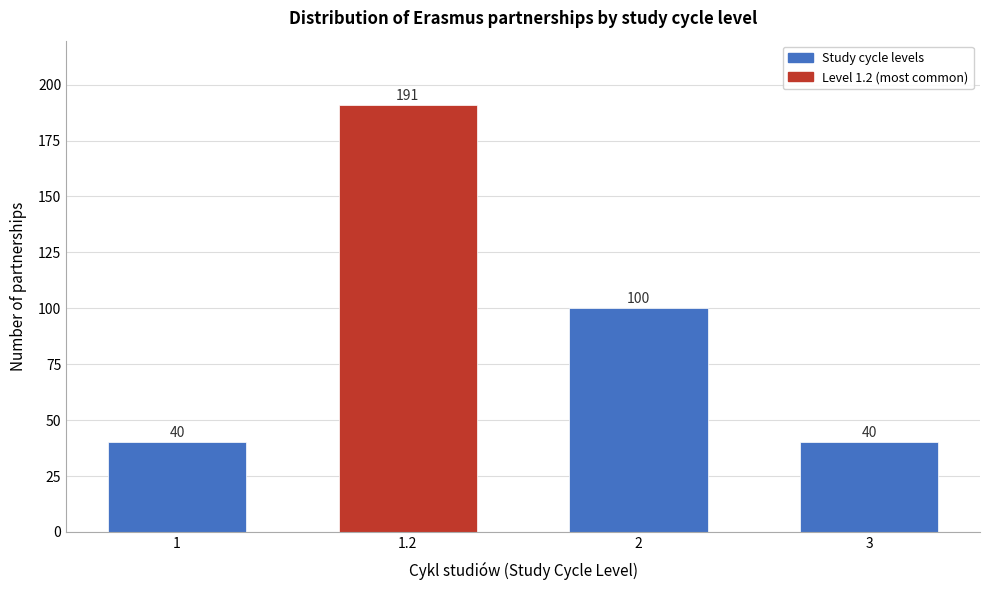

Reading left to right, what are all the values shown in this chart?

1=40	1.2=191	2=100	3=40